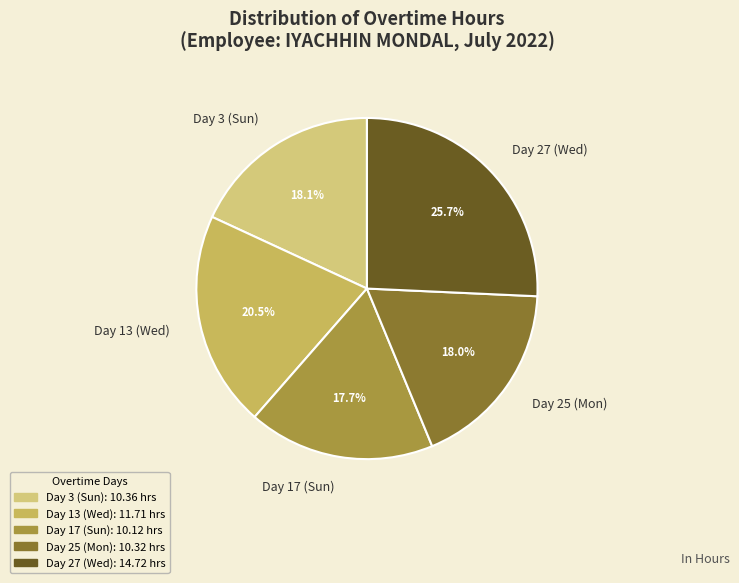

Is it true that Day 27 (Wed) is 26% of the pie?

True